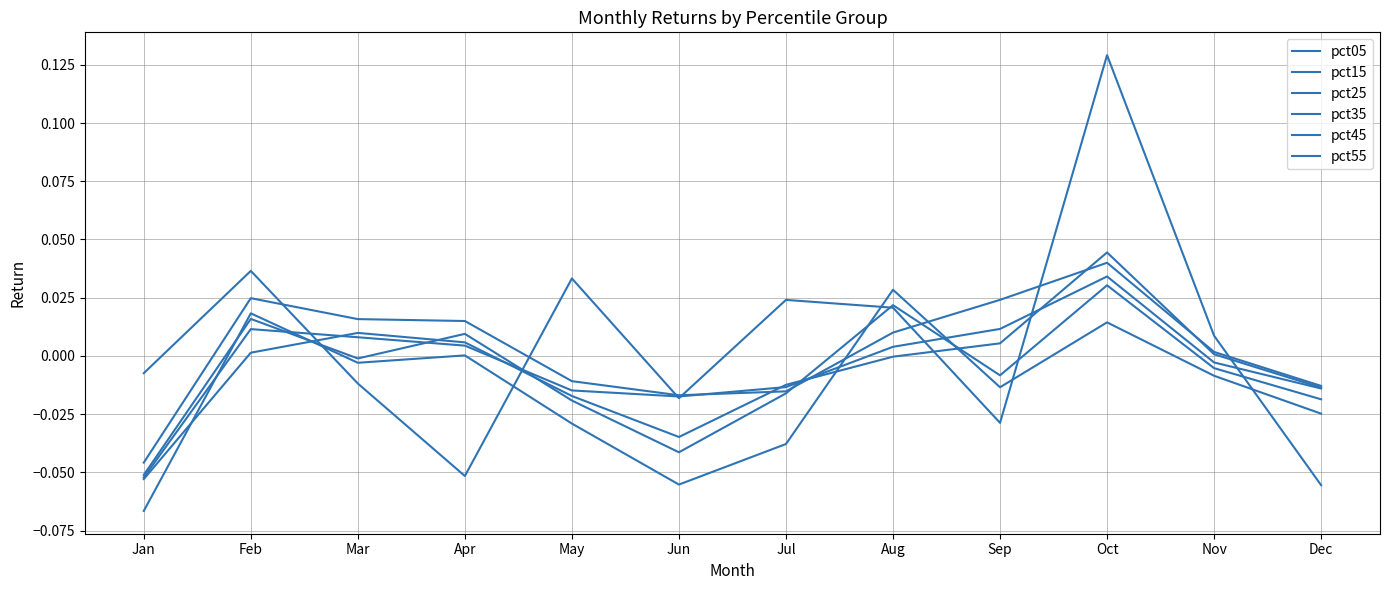

What is the minimum value for pct35?

-0.1